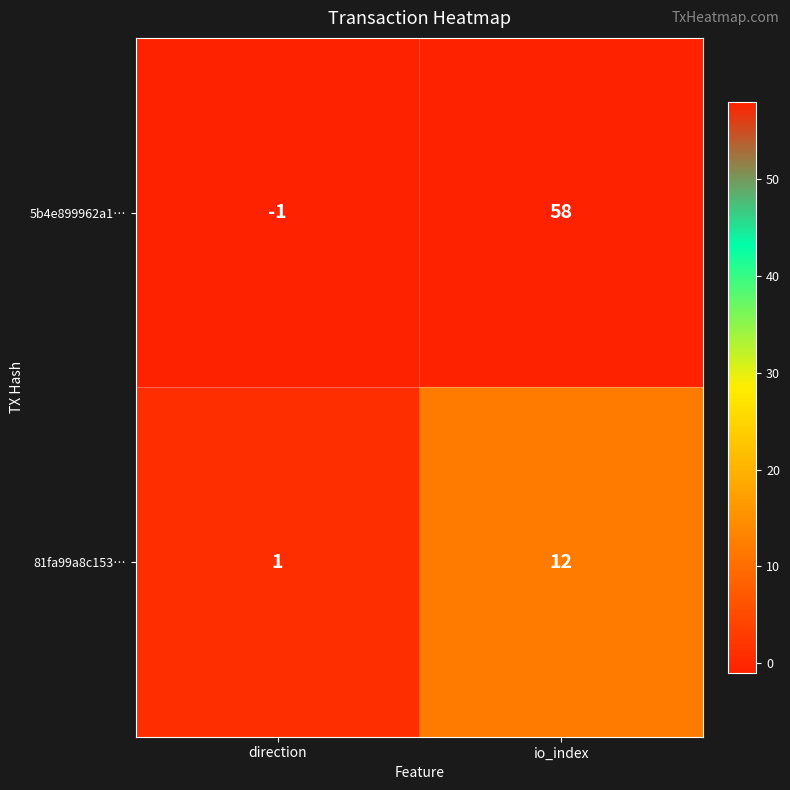

Reading left to right, transcribe all the data shown in this chart.

5b4e899962a1…: direction=-1	io_index=58
81fa99a8c153…: direction=1	io_index=12